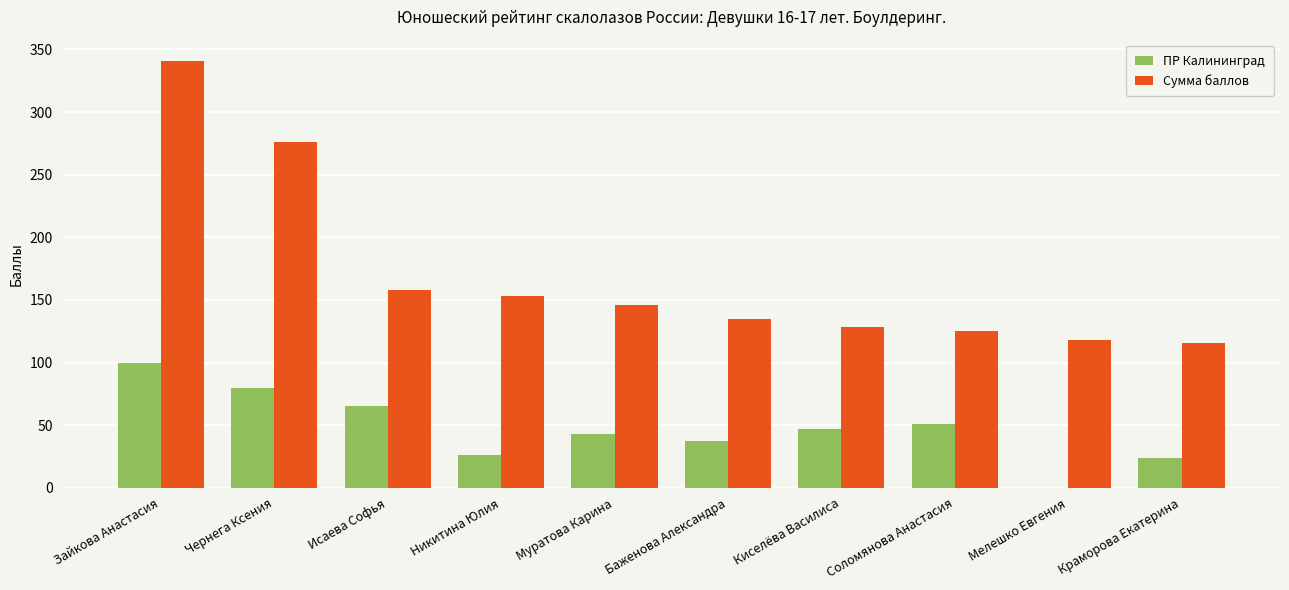

Reading left to right, transcribe all the data shown in this chart.

ПР Калининград: Зайкова Анастасия=100.0	Чернега Ксения=80.0	Исаева Софья=65.0	Никитина Юлия=26.0	Муратова Карина=43.0	Баженова Александра=37.0	Киселёва Василиса=47.0	Соломянова Анастасия=51.0	Мелешко Евгения=0.0	Краморова Екатерина=24.0
Сумма баллов: Зайкова Анастасия=340.8	Чернега Ксения=276.2	Исаева Софья=157.9	Никитина Юлия=152.8	Муратова Карина=146.2	Баженова Александра=135.0	Киселёва Василиса=128.0	Соломянова Анастасия=125.1	Мелешко Евгения=118.2	Краморова Екатерина=115.9